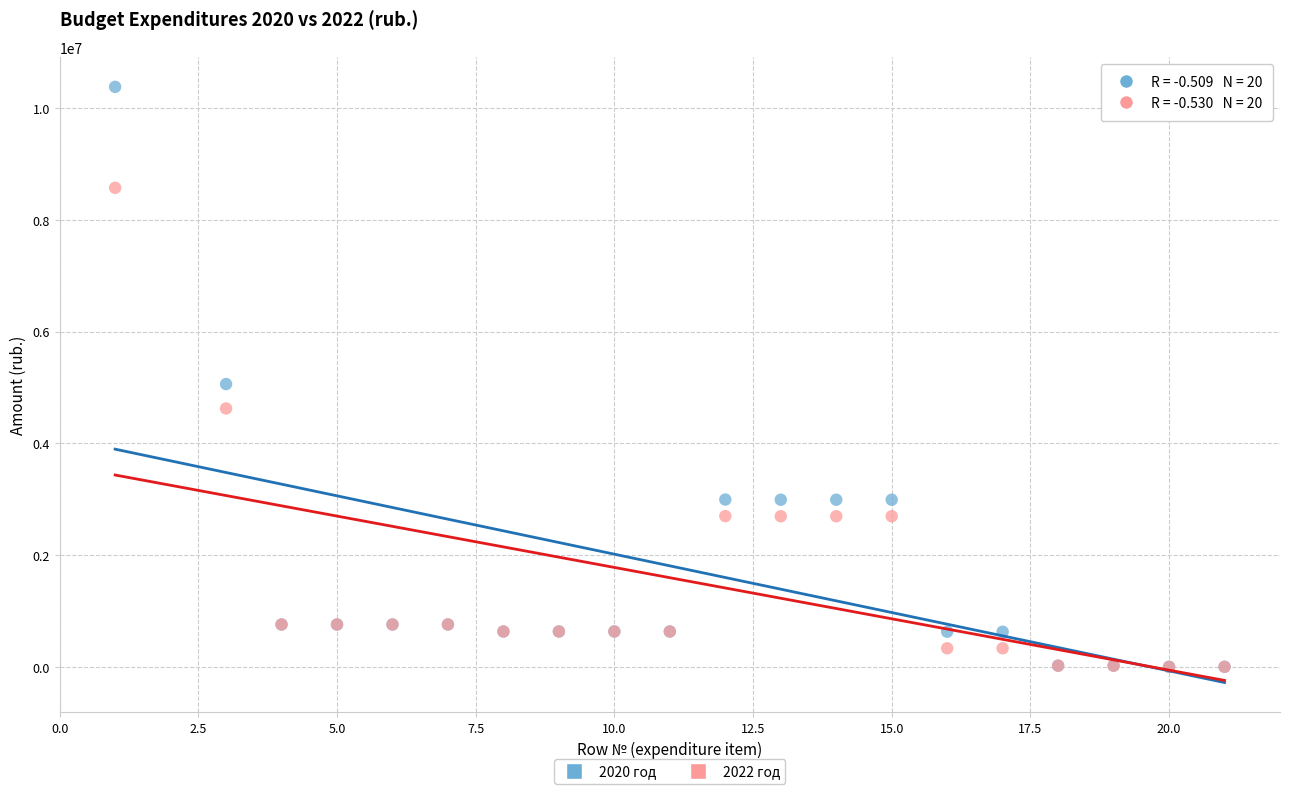

Which series has the widest spread of Y values?

2020 год